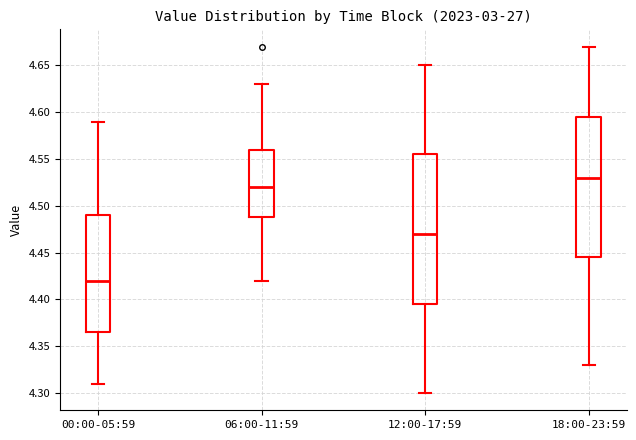

Reading left to right, read every box against the y-axis: the position of its median line, the range the box covers, and the ends of its whiskers. The values are not printed on the chart, so give them approximately, as read against the axis.

00:00-05:59: median 4.420, box 4.365 to 4.490, whiskers 4.310 to 4.590
06:00-11:59: median 4.520, box 4.490 to 4.560, whiskers 4.420 to 4.630
12:00-17:59: median 4.470, box 4.395 to 4.555, whiskers 4.300 to 4.650
18:00-23:59: median 4.530, box 4.445 to 4.595, whiskers 4.330 to 4.670